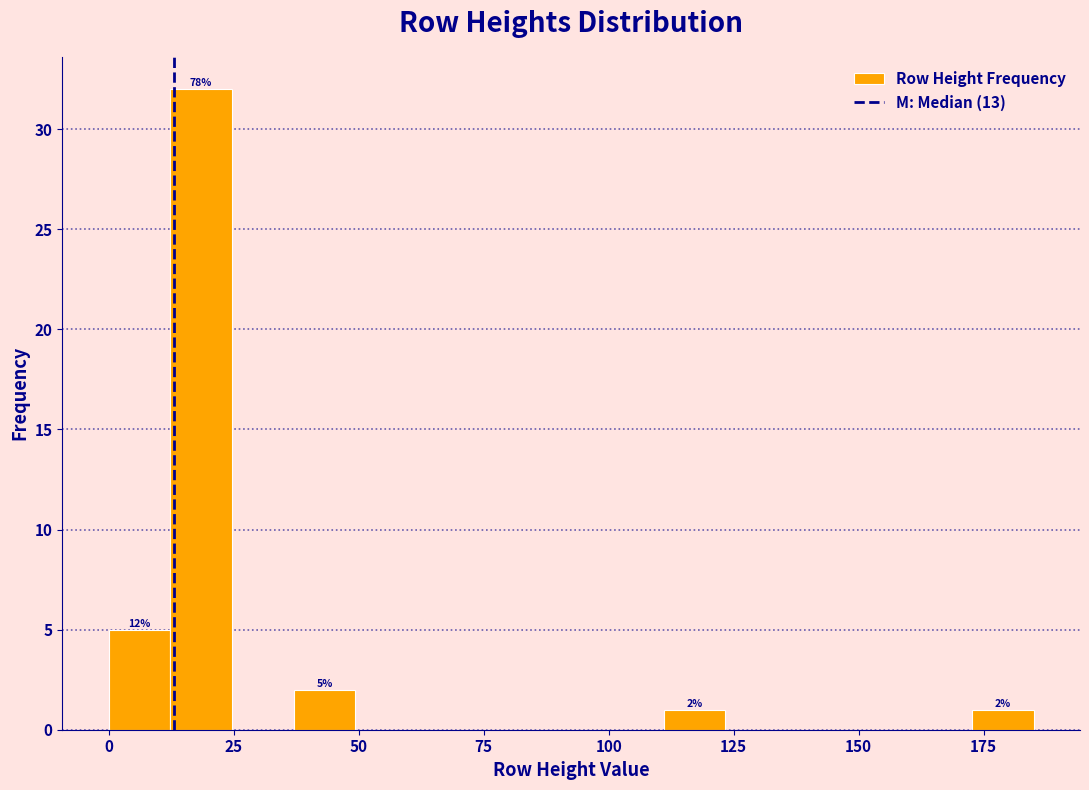

Read against the x-axis, roughly where is the centre of the tallest bar?

20